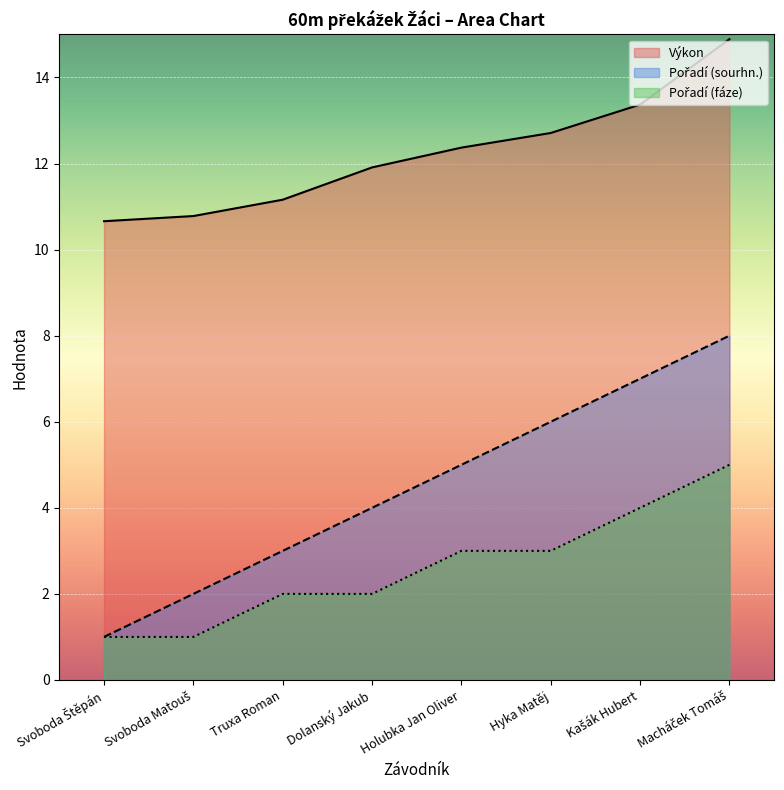

What are all the series names shown in the legend?

Pořadí (sourhn.), Výkon, Pořadí (fáze)